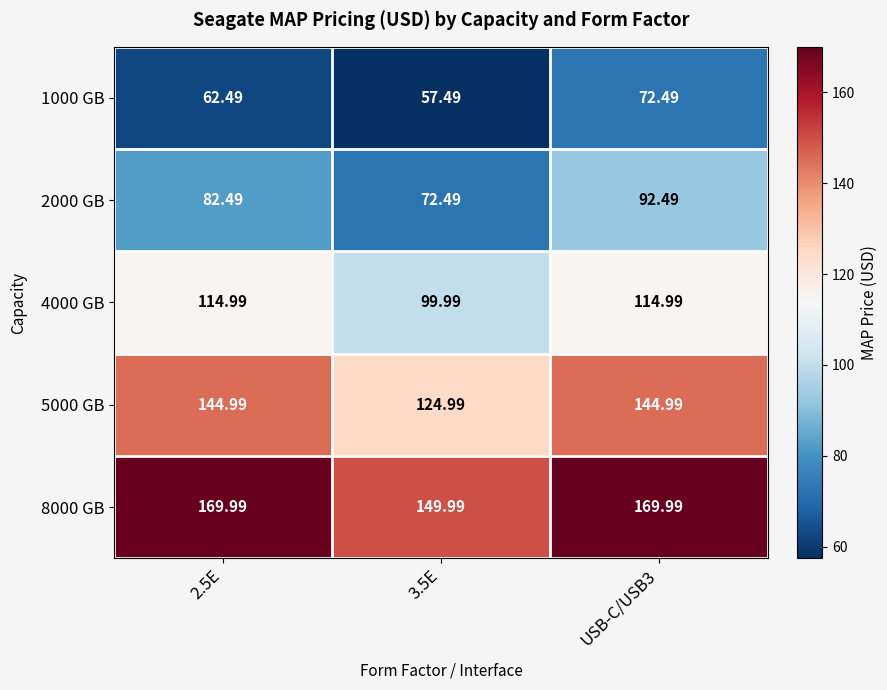

Is the value of 2000 GB at 3.5E greater than the value of 8000 GB at 2.5E?

No